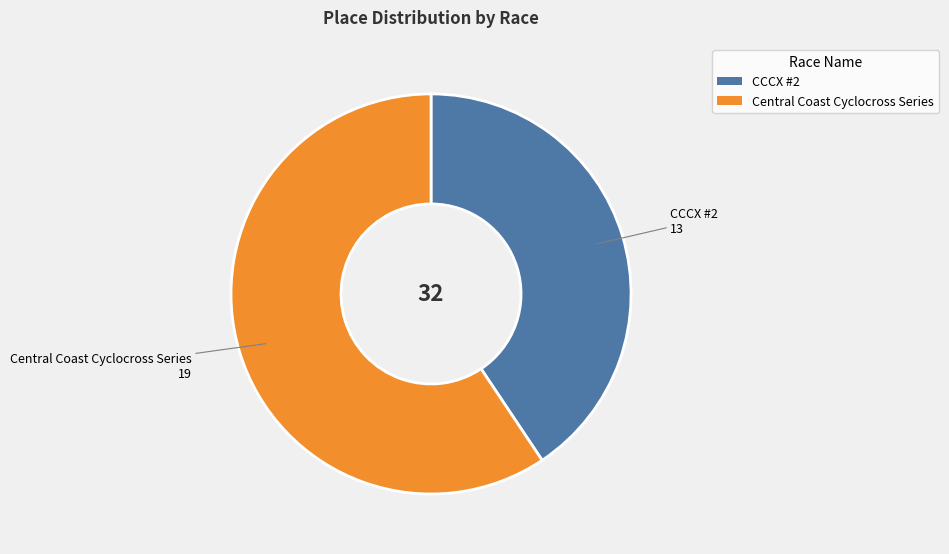

Rank the categories by value from lowest to highest.

CCCX #2, Central Coast Cyclocross Series